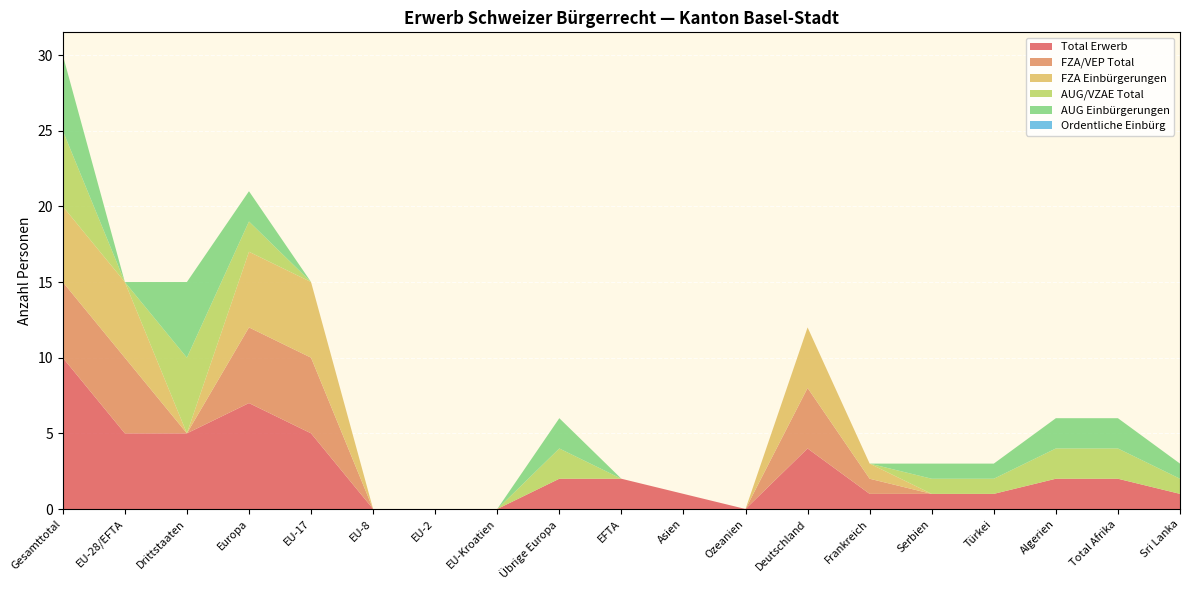

Reading left to right, what are all the values shown in this chart?

Total Erwerb: 10	5	5	7	5	0	0	0	2	2	1	0	4	1	1	1	2	2	1
FZA/VEP Total: 5	5	0	5	5	0	0	0	0	0	0	0	4	1	0	0	0	0	0
FZA Einbürgerungen: 5	5	0	5	5	0	0	0	0	0	0	0	4	1	0	0	0	0	0
AUG/VZAE Total: 5	0	5	2	0	0	0	0	2	0	0	0	0	0	1	1	2	2	1
AUG Einbürgerungen: 5	0	5	2	0	0	0	0	2	0	0	0	0	0	1	1	2	2	1
Ordentliche Einbürg: 0	0	0	0	0	0	0	0	0	0	0	0	0	0	0	0	0	0	0